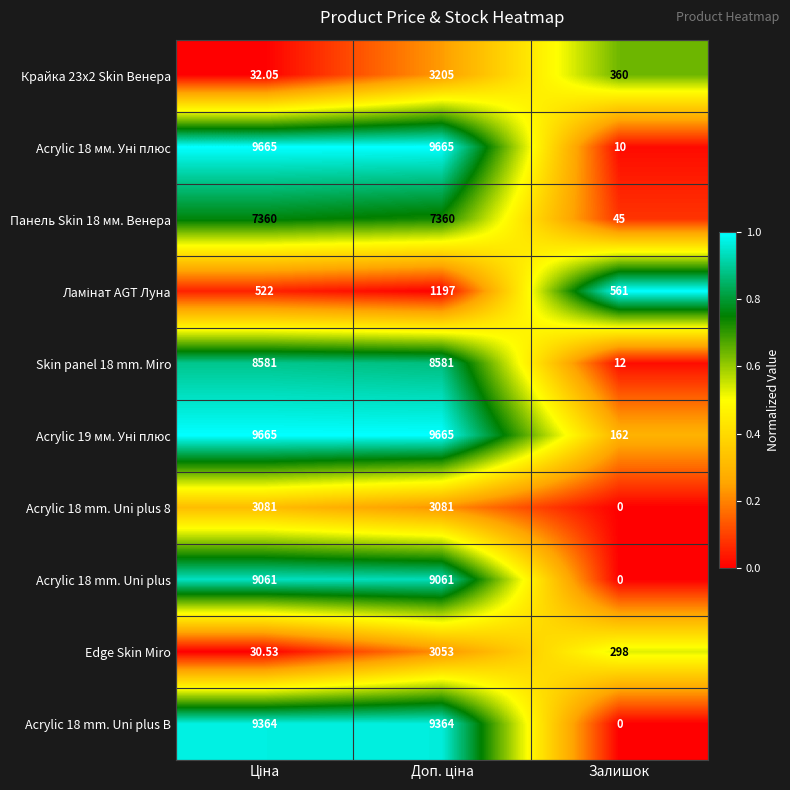

How many data points does each series have?

3